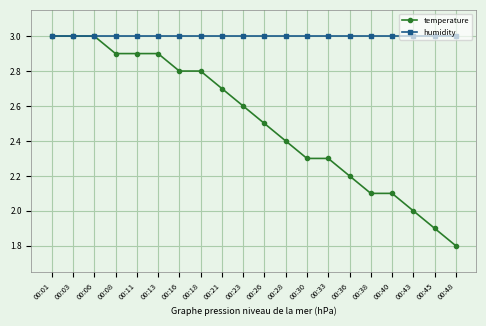

The humidity series shows 4.1 at 00:43. True or false?

False